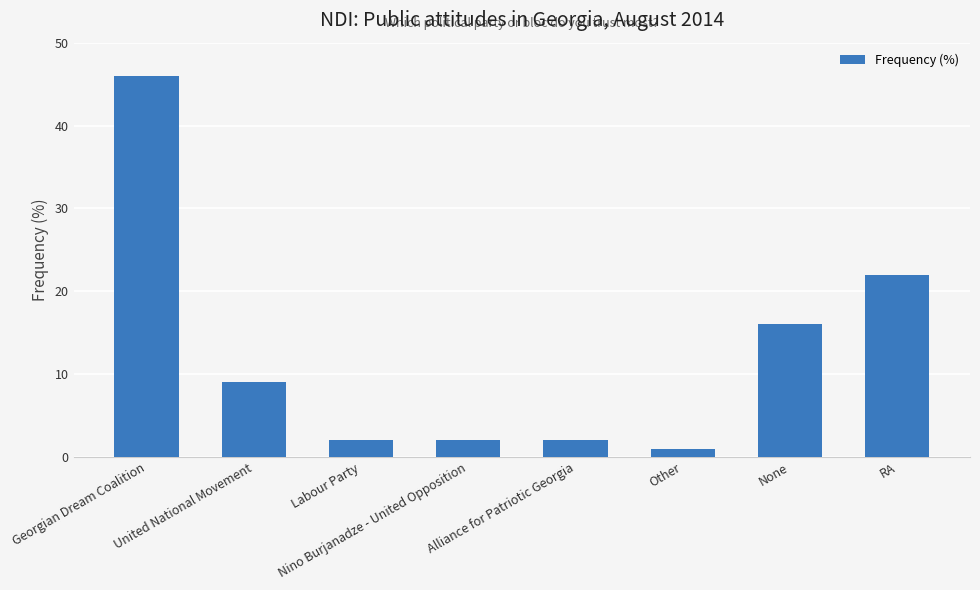

Are the bars horizontal?

No